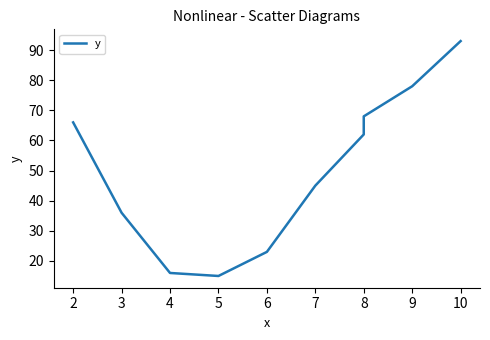

What value does the data have at 9?

78